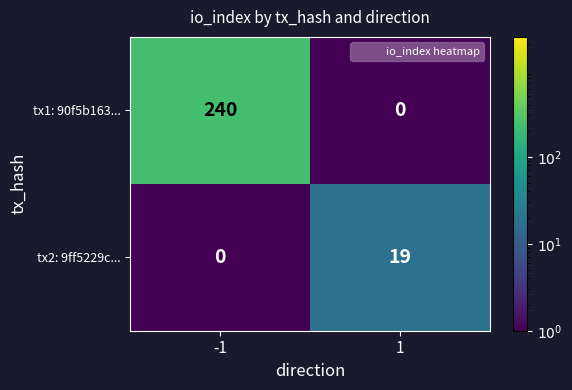

List the series in order of their overall mean, highest first.

tx1: 90f5b163..., tx2: 9ff5229c...